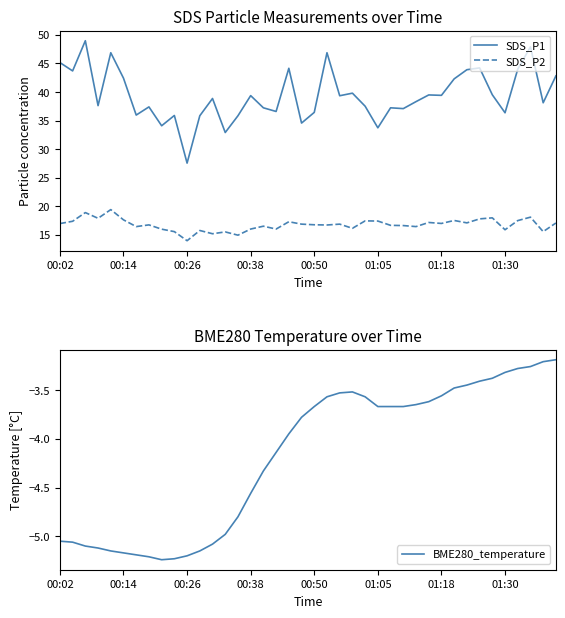

What are all the series names shown in the legend?

SDS_P1, SDS_P2, BME280_temperature